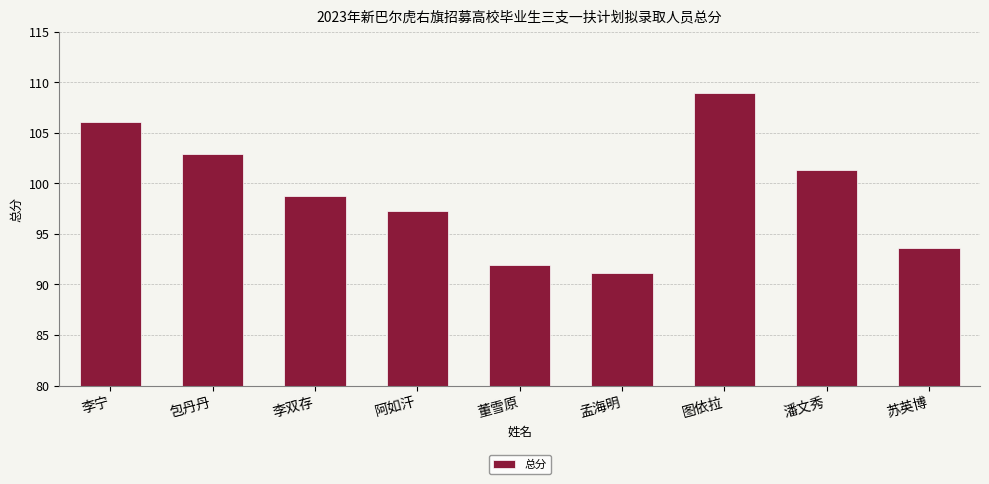

Reading right to left, transcribe all the data shown in this chart.

苏英博=93.6	潘文秀=101.3	图依拉=108.9	孟海明=91.1	董雪原=91.9	阿如汗=97.3	李双存=98.7	包丹丹=102.9	李宁=106.1